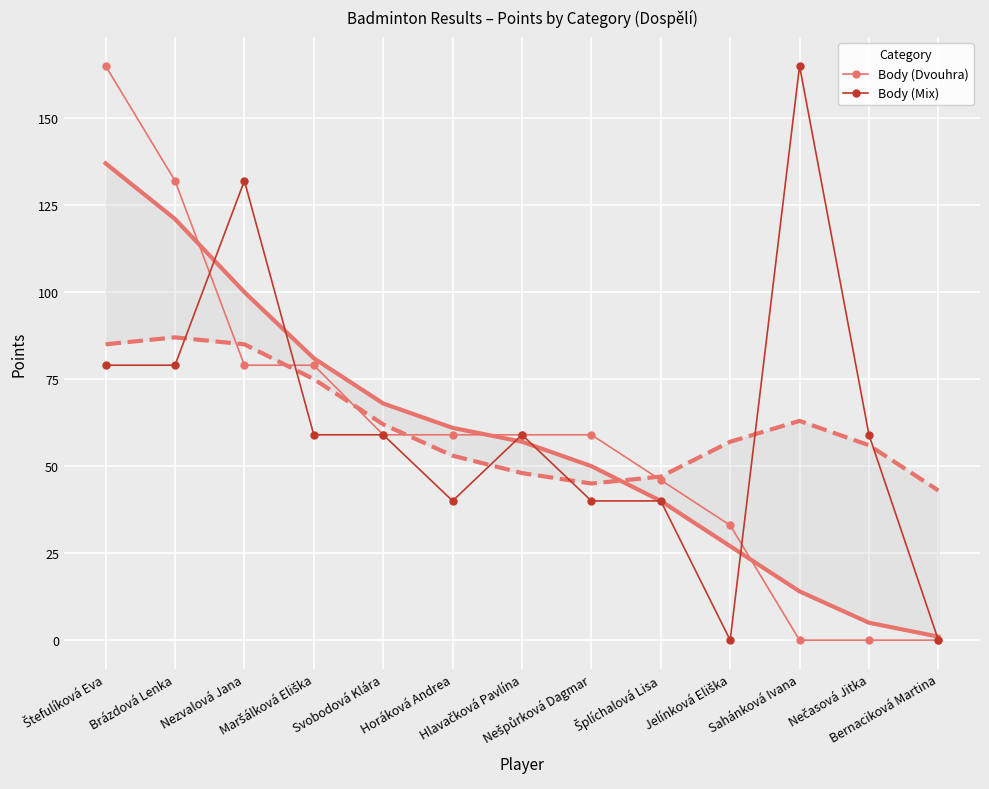

Where do Body (Dvouhra) and Body (Mix) first cross each other?

Brázdová Lenka and Nezvalová Jana